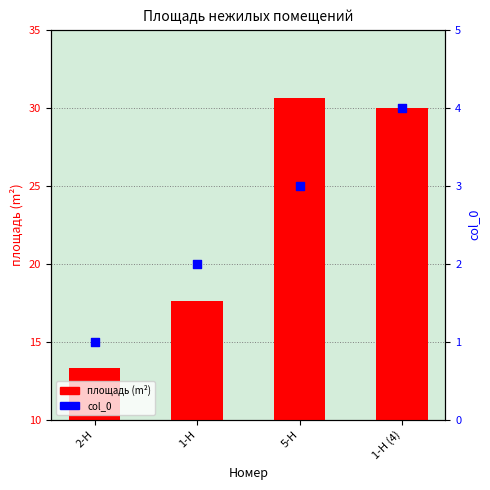

Which series reaches the maximum Y coordinate?

площадь (m²)